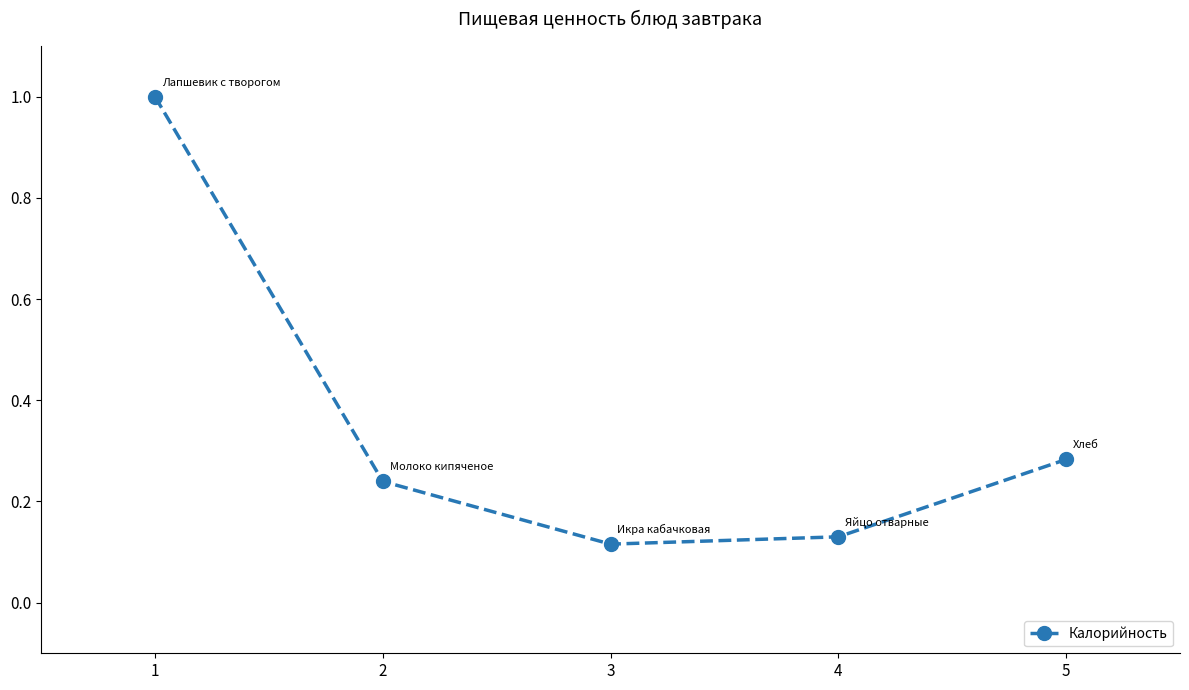

Where is the data nearest to the value 0?

3